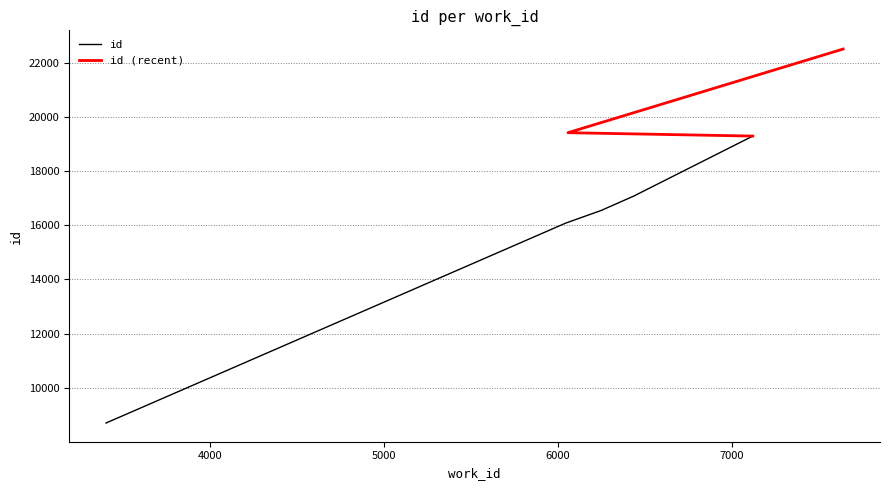

Which label corresponds to the largest value in the chart?

7639